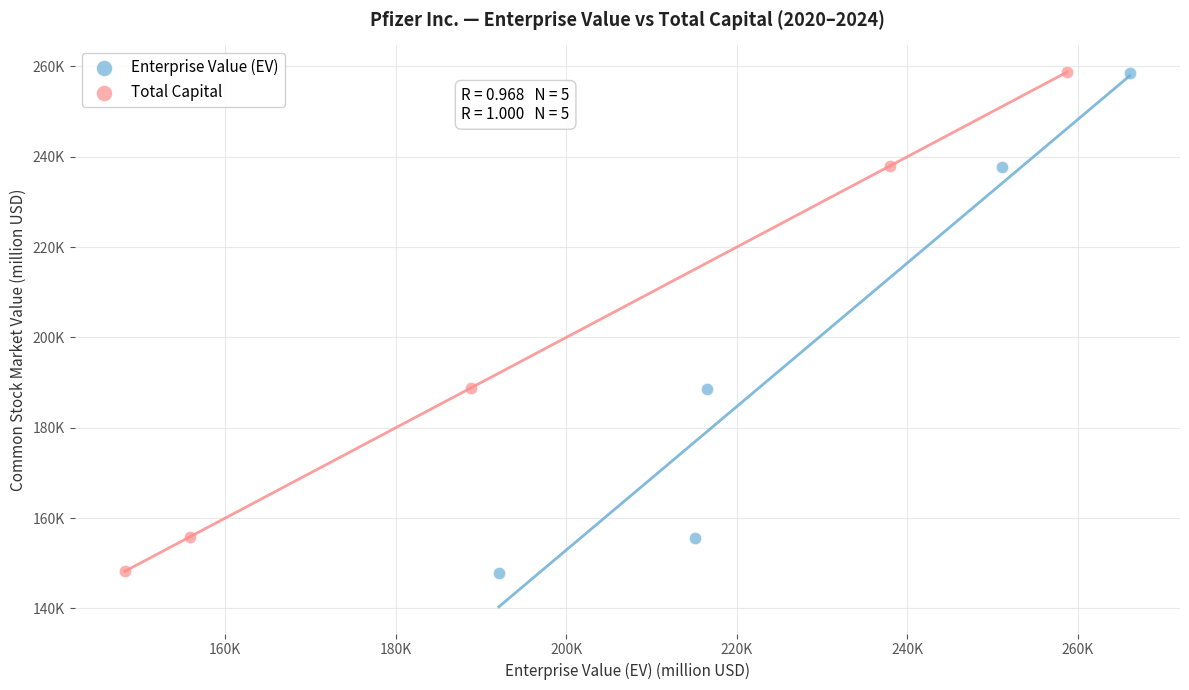

What are all the series names shown in the legend?

Enterprise Value (EV), Total Capital